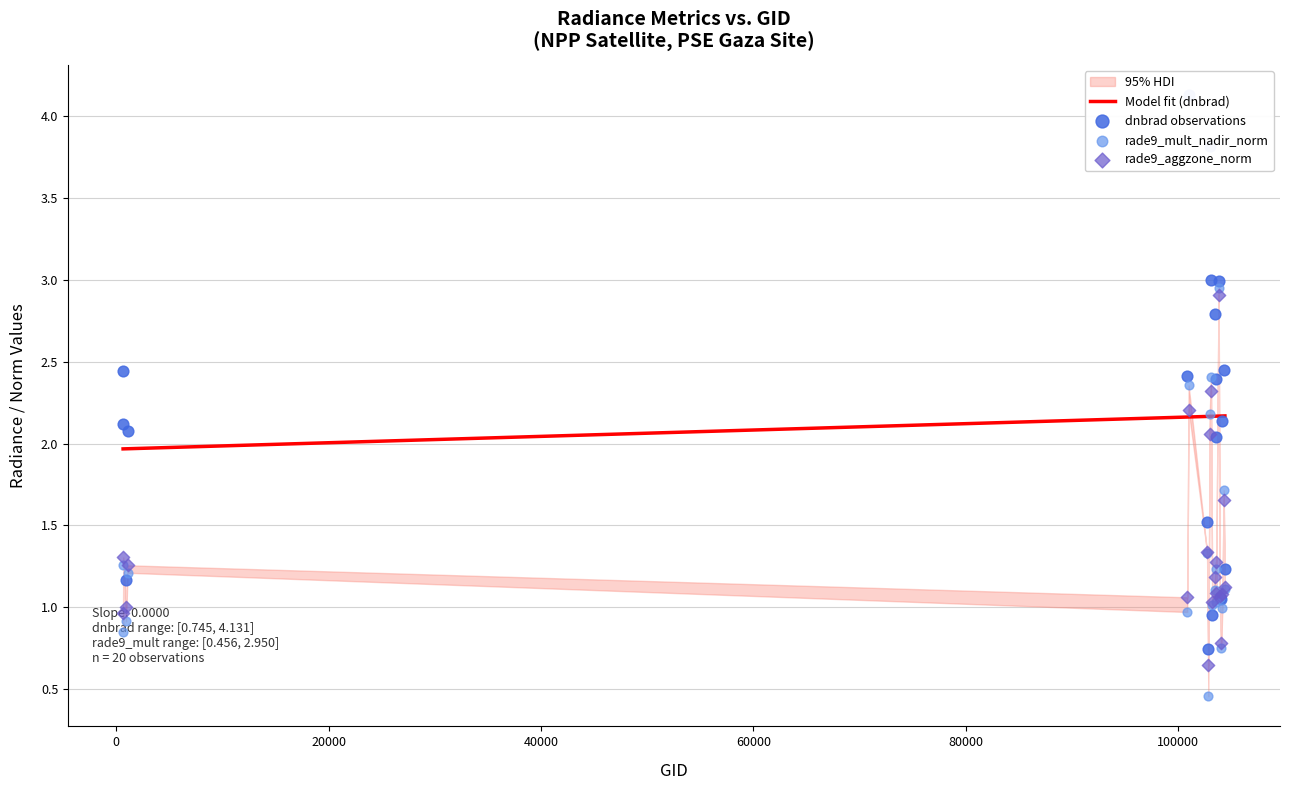

Which series contains the lowest Y value?

rade9_mult_nadir_norm